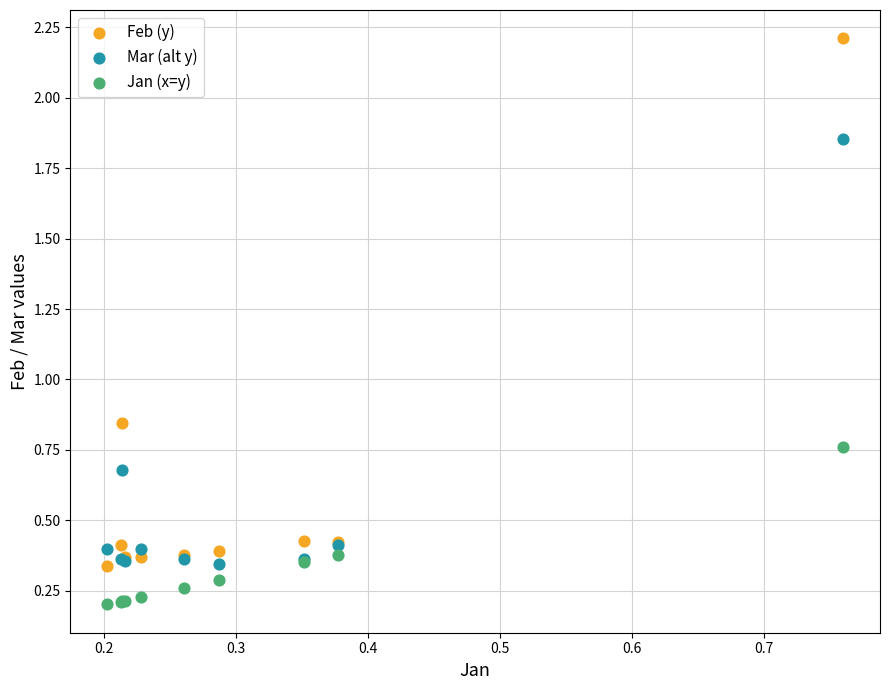

Which series reaches the minimum Y coordinate?

Jan (x=y)